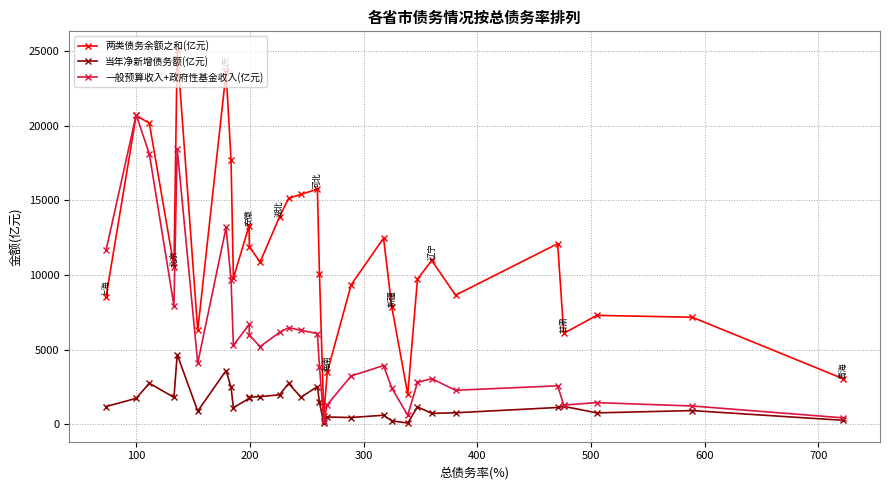

Which series has the largest total across all categories?

两类债务余额之和(亿元)